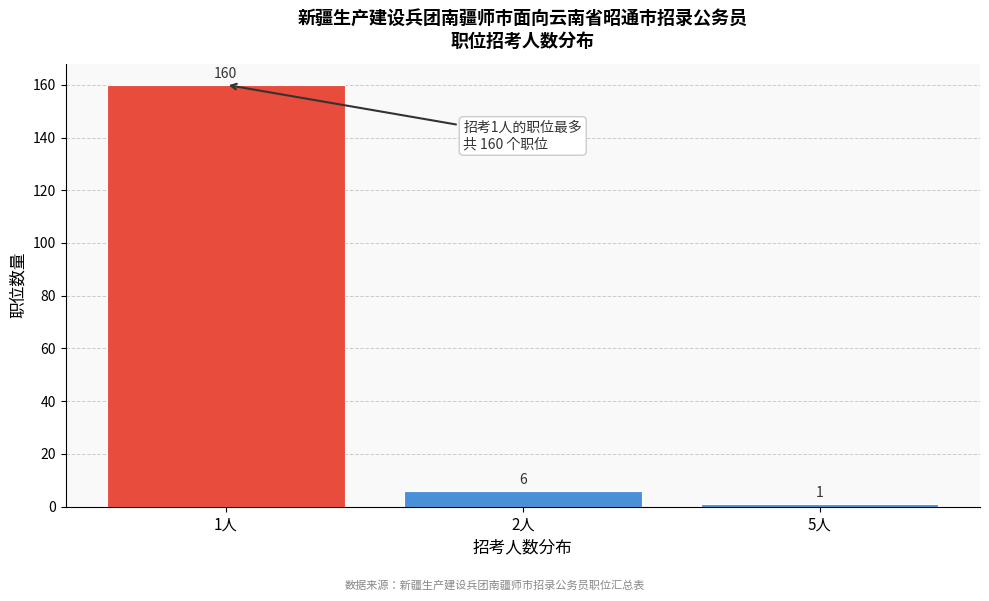

Reading left to right, extract all data points from this chart.

1人=160	2人=6	5人=1